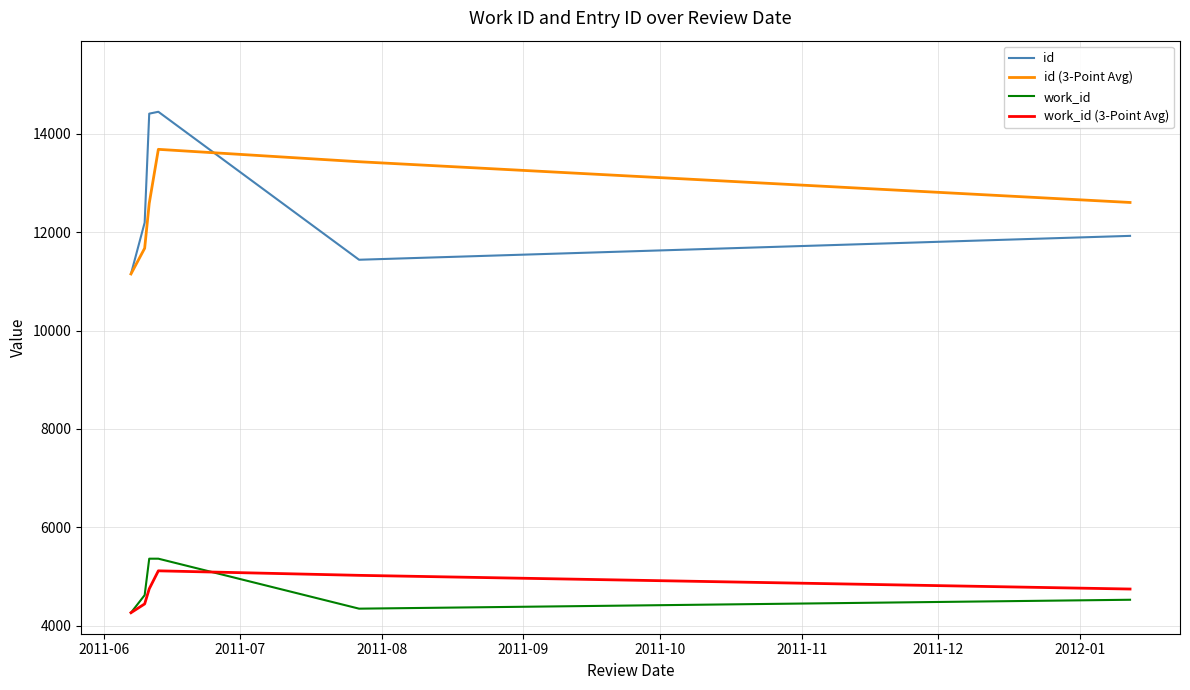

What is the difference between the second highest and minimum values in the id (3-Point Avg) series?

2278.7